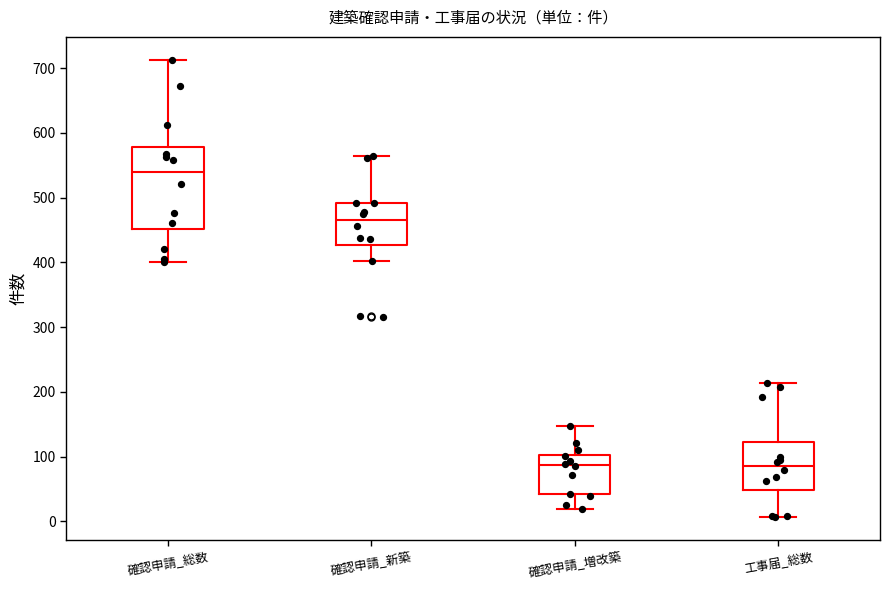

Where is the upper edge of the box for 確認申請_総数 on the y-axis? The values are not printed on the chart, so give them approximately, as read against the axis.

580